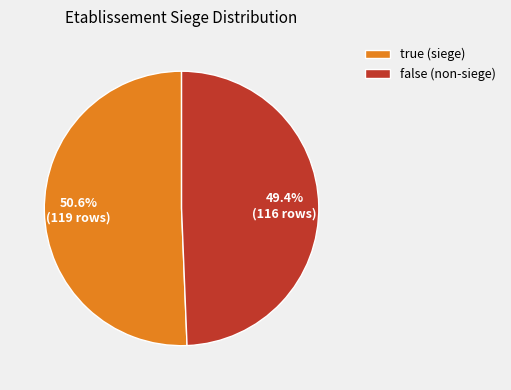

To the nearest percent, what is the average slice percentage?

50%